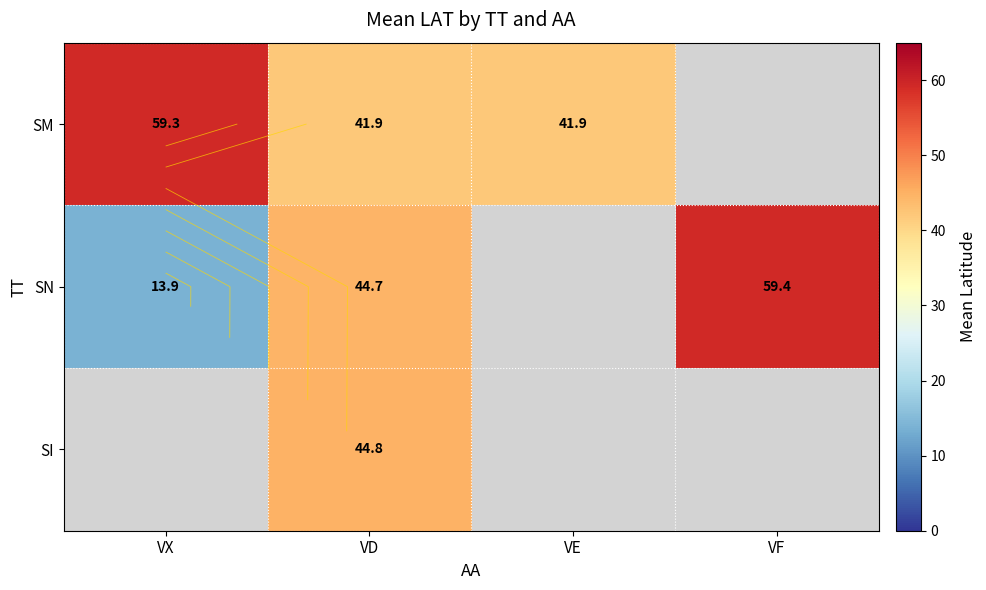

True or false: SN has a value of 59.4 at VF.

True